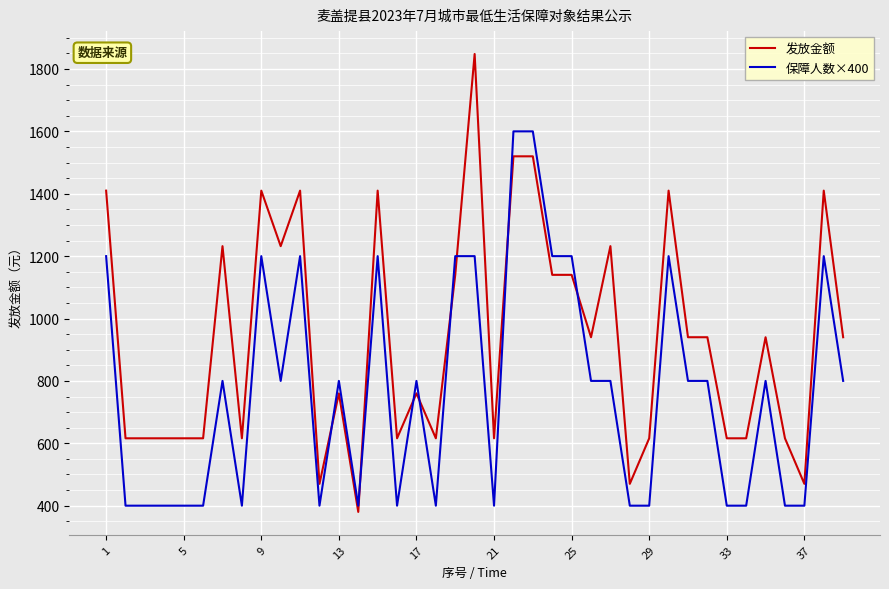

Which series has the largest total across all categories?

发放金额